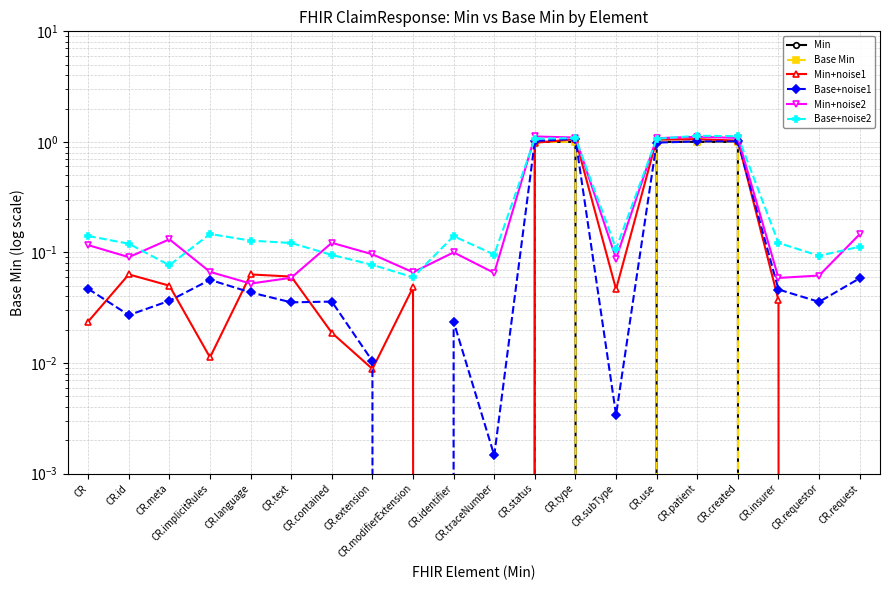

How many distinct data groups are displayed?

6